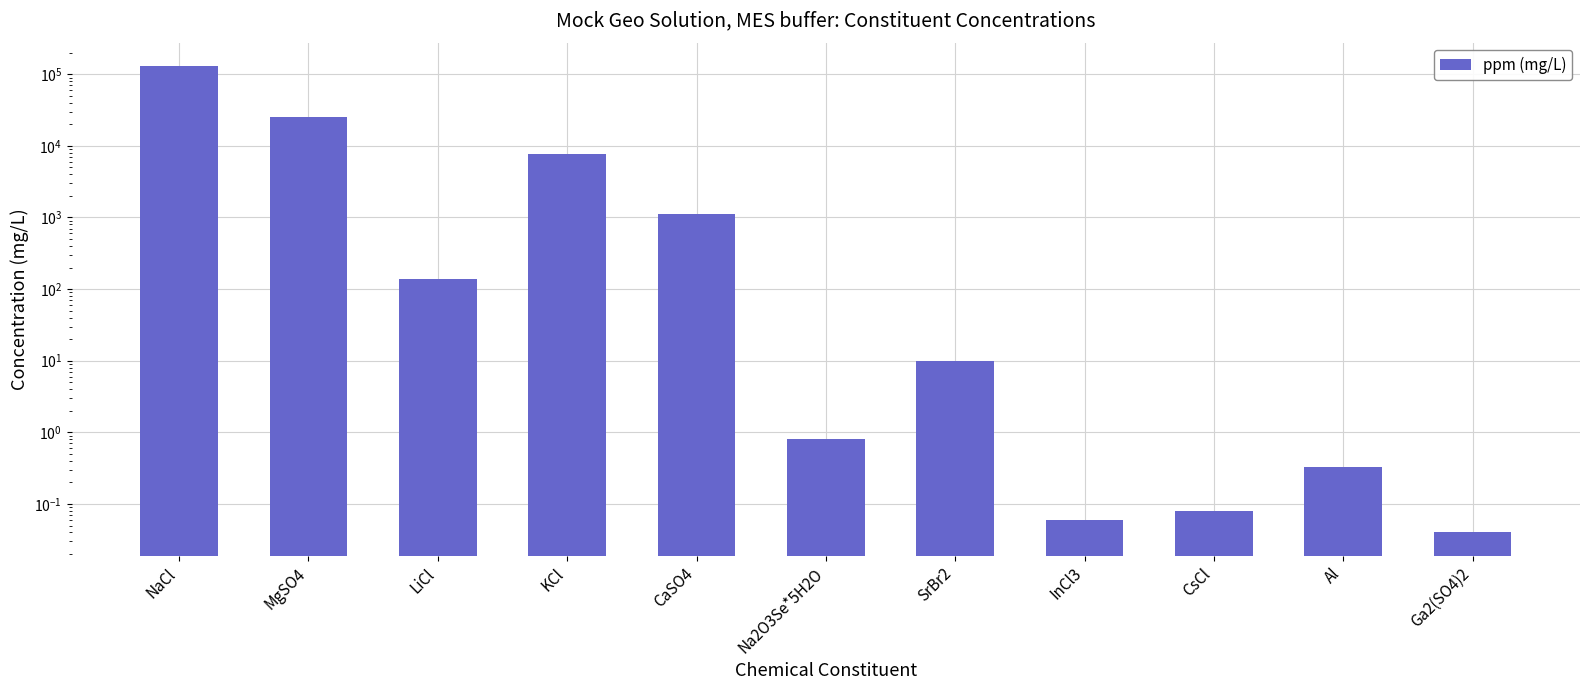

How many values are below 10?

5